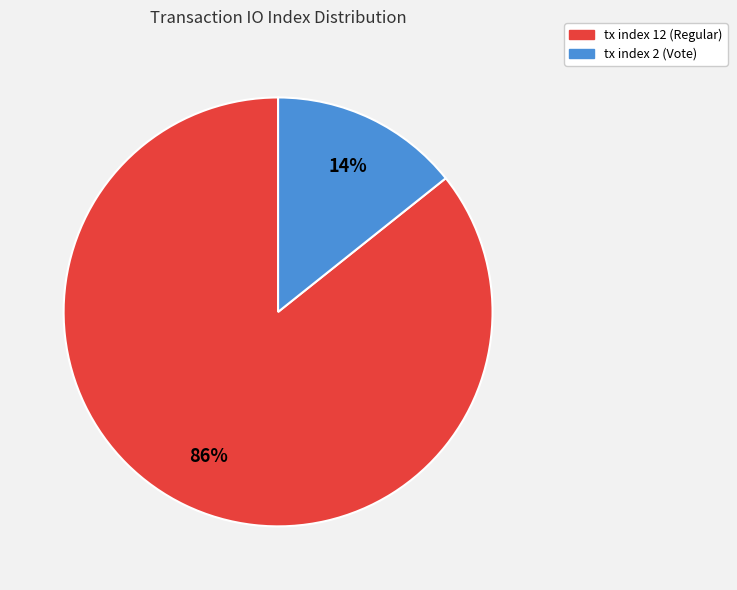

Count the number of slices in the pie.

2